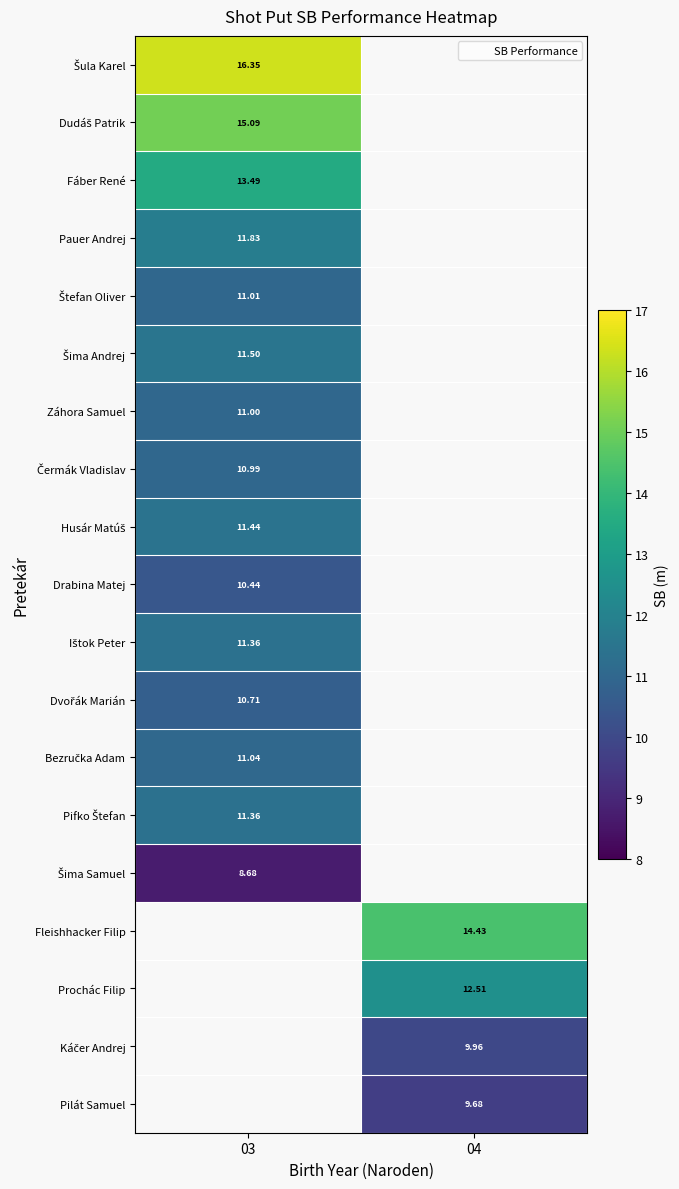

What is the maximum value for Šima Andrej?

11.5